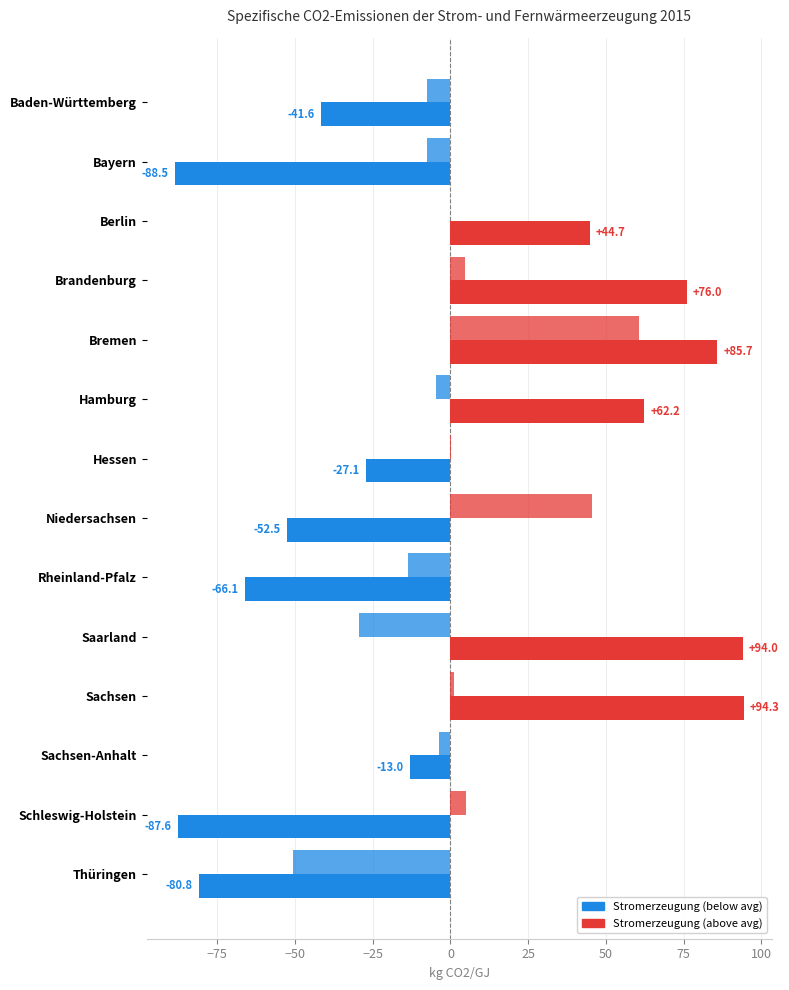

How many series are shown in this chart?

2